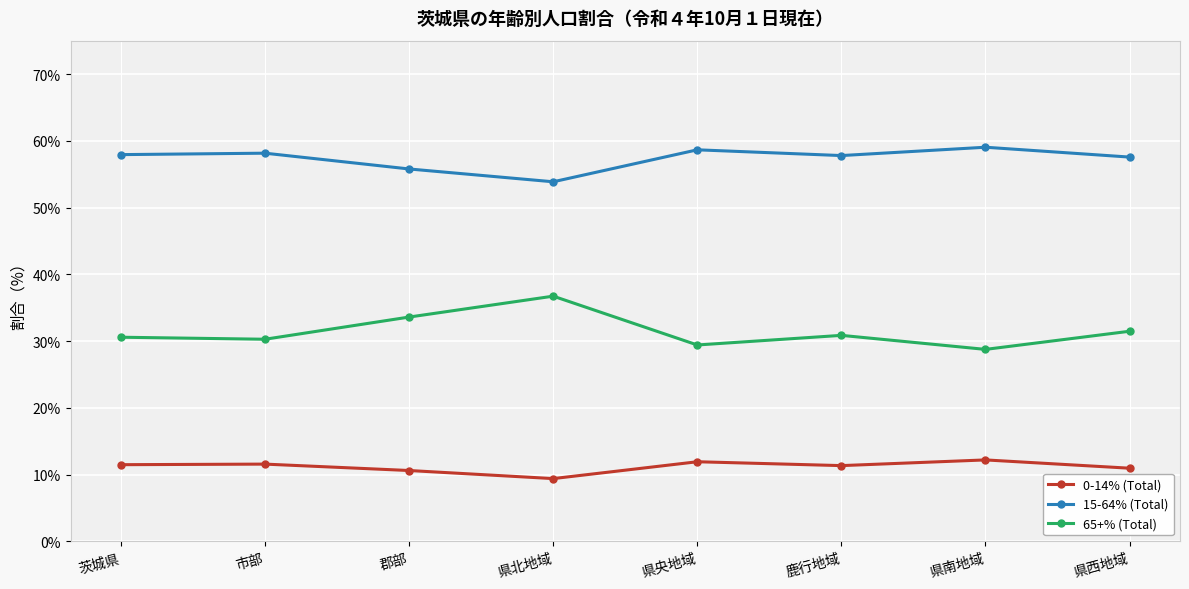

What is the sum of the 0-14% (Total) values at 県南地域 and 郡部?

22.8